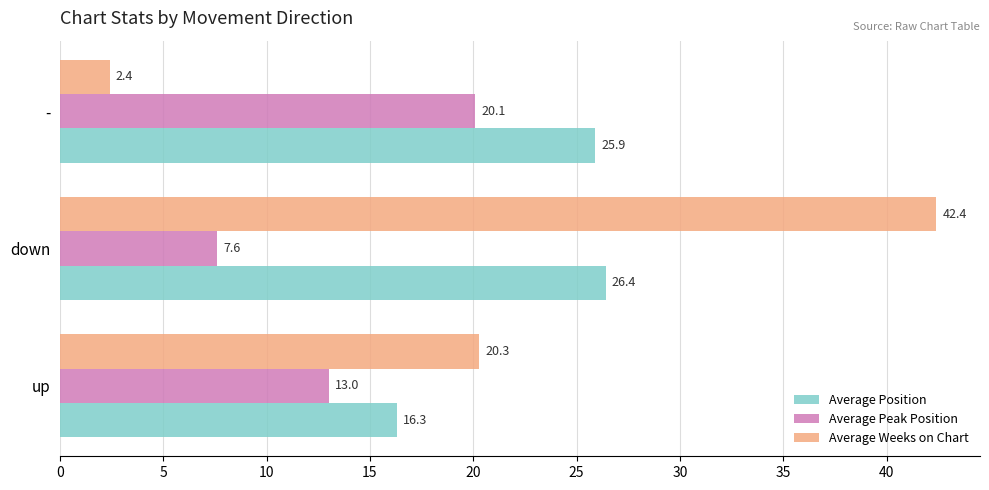

At which label is Average Weeks on Chart closest to 22?

up